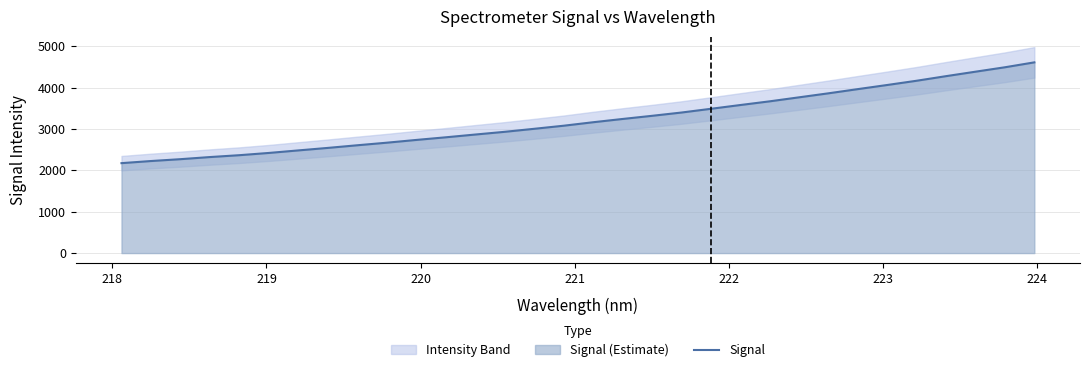

What is the lowest value of the Signal series?

2175.1